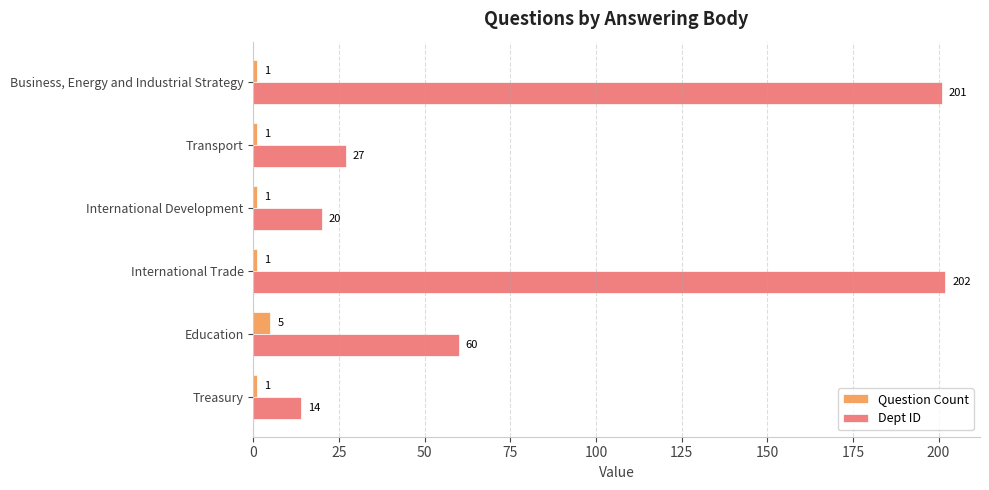

What is the highest value of the Dept ID series?

202